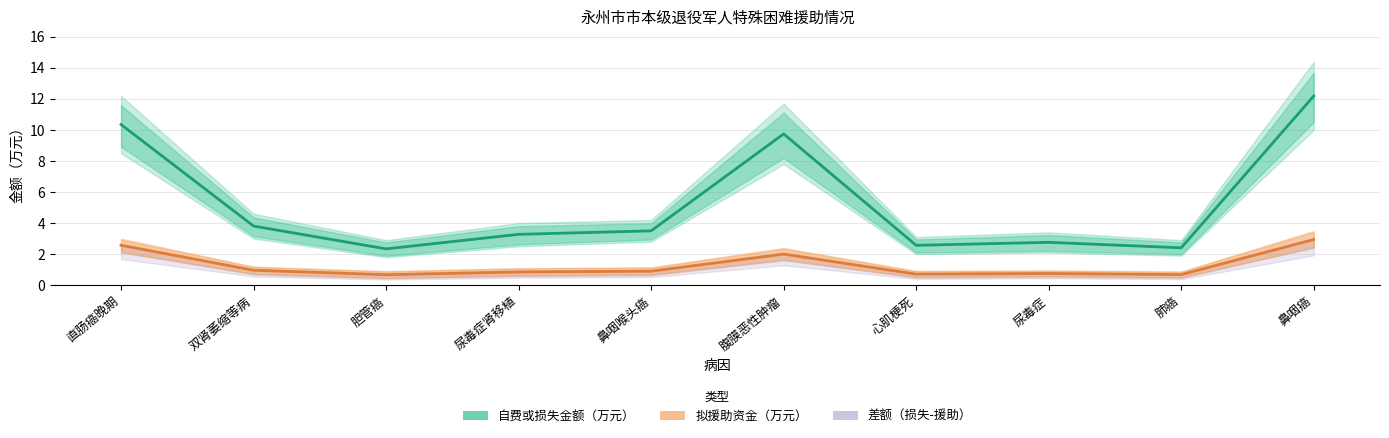

Reading left to right, list all the values displayed in this chart.

自费或损失金额（万元）: 10.3	3.8	2.3	3.3	3.5	9.7	2.6	2.8	2.4	12.2
拟援助资金（万元）: 2.6	1.0	0.7	0.8	0.9	2.0	0.7	0.8	0.7	2.9